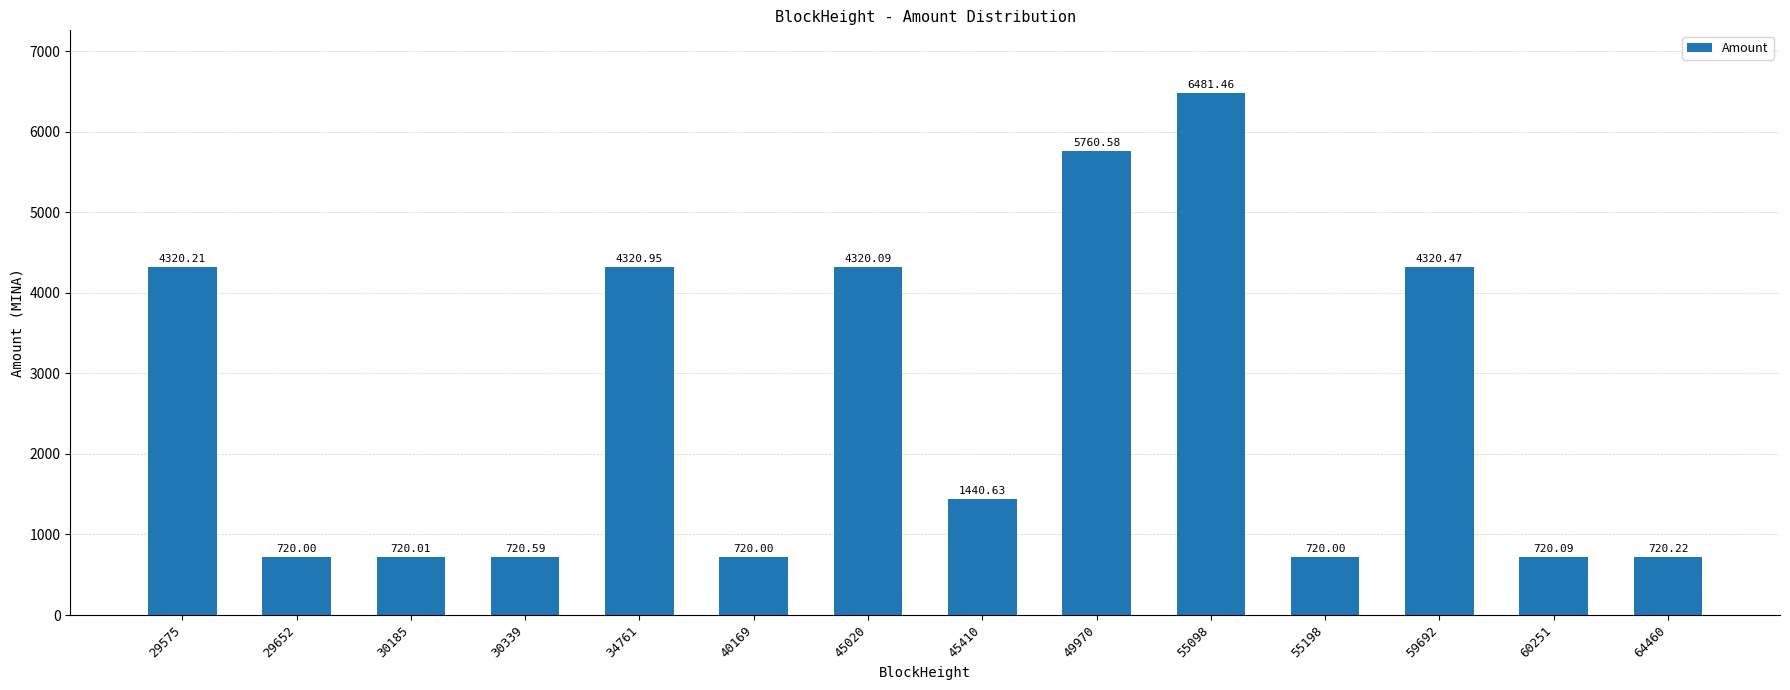

What is the change in value from 55098 to 64460?

-5761.2